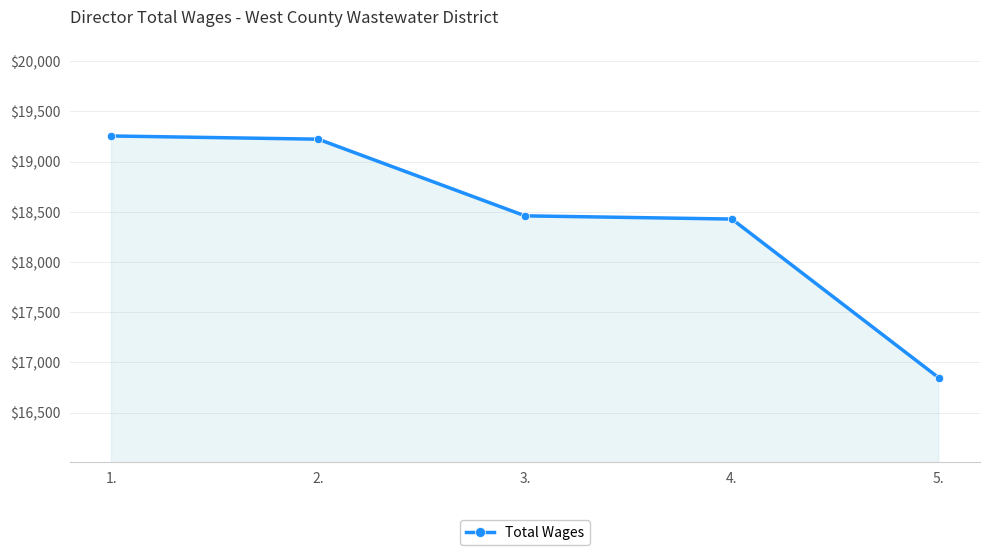

How many lines are shown in the chart?

1